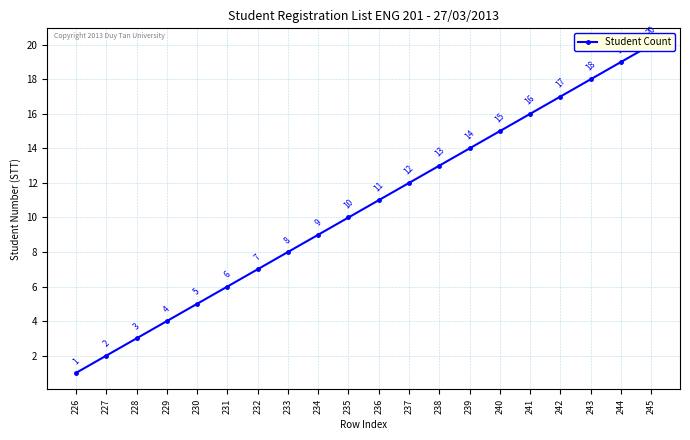

What is the minimum value shown in the chart?

1